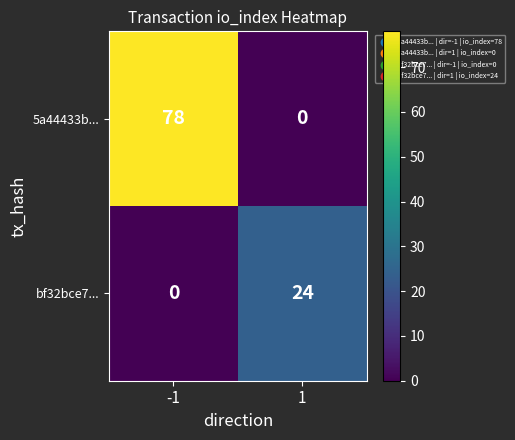

List the series in order of their overall mean, lowest first.

bf32bce7..., 5a44433b...